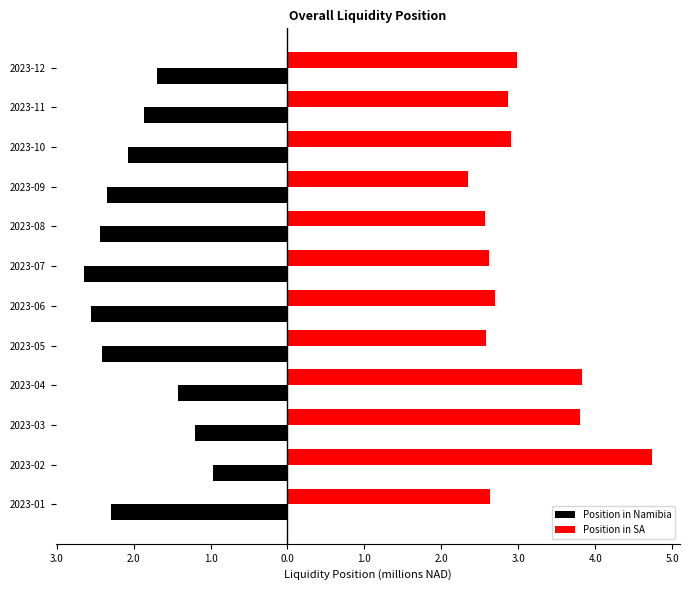

What is the average value of the Position in SA series?

3.0